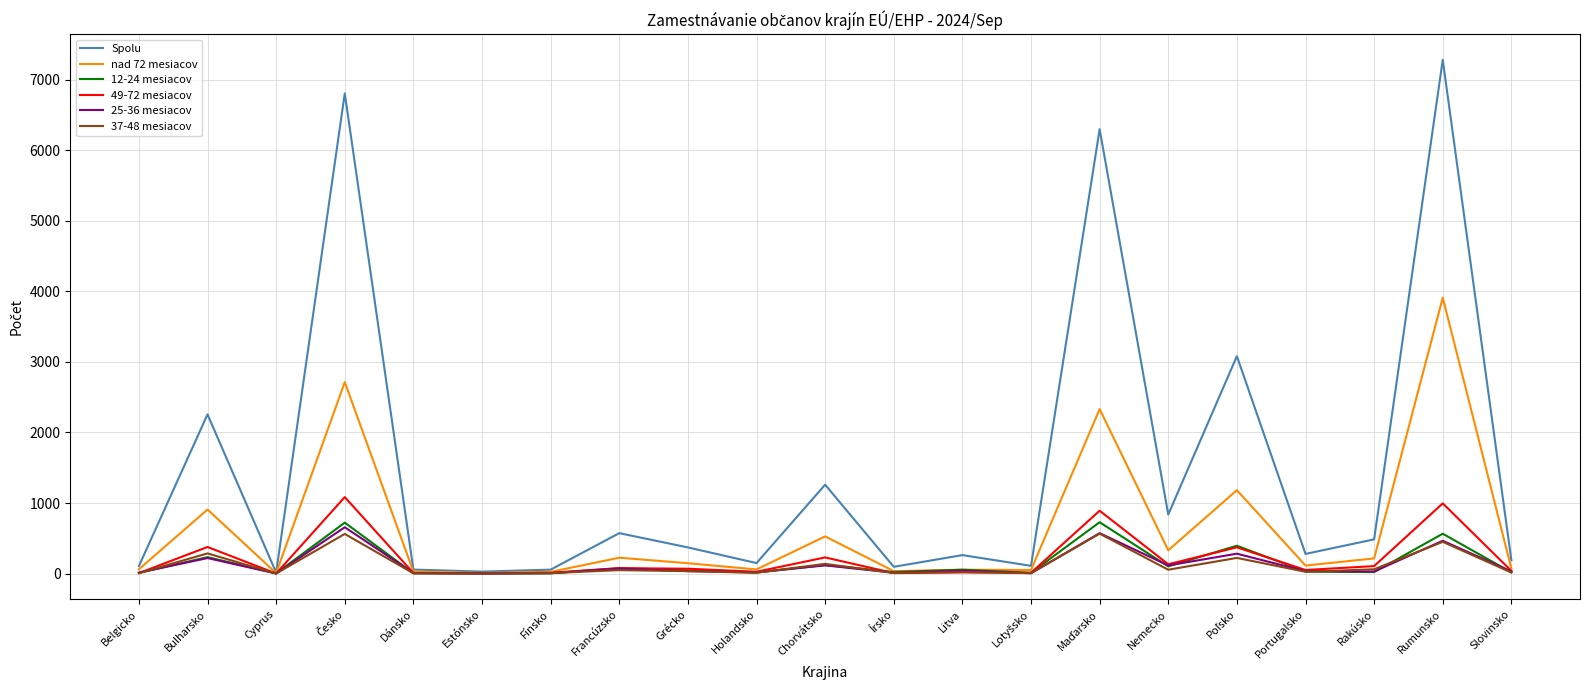

Which series has the largest total across all categories?

Spolu